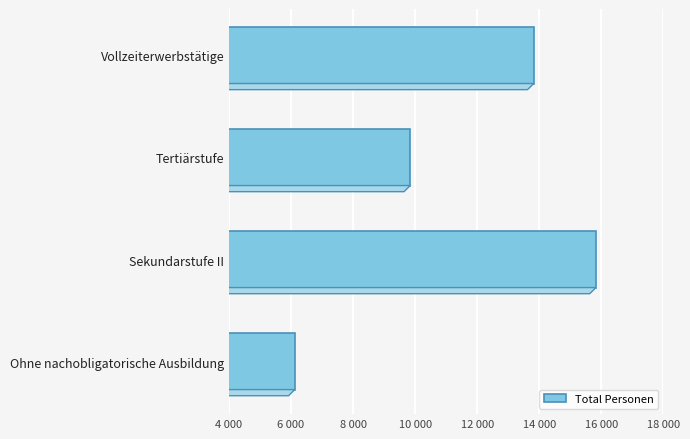

Are the bars horizontal?

Yes